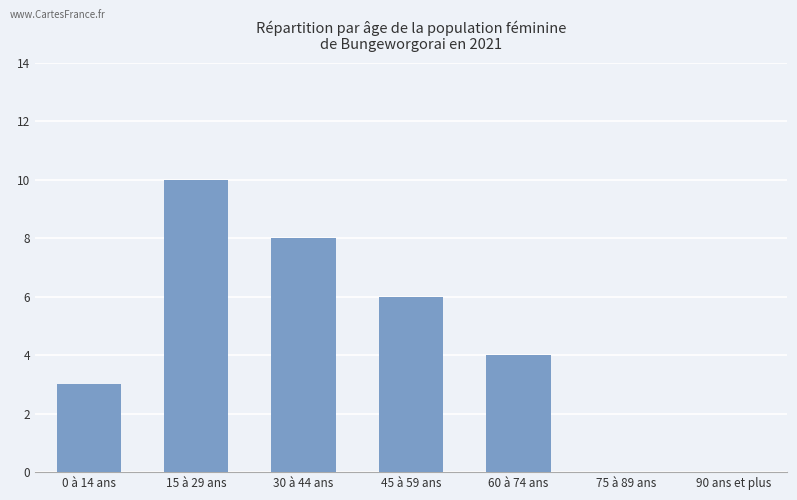

Count the number of categories in the chart.

7